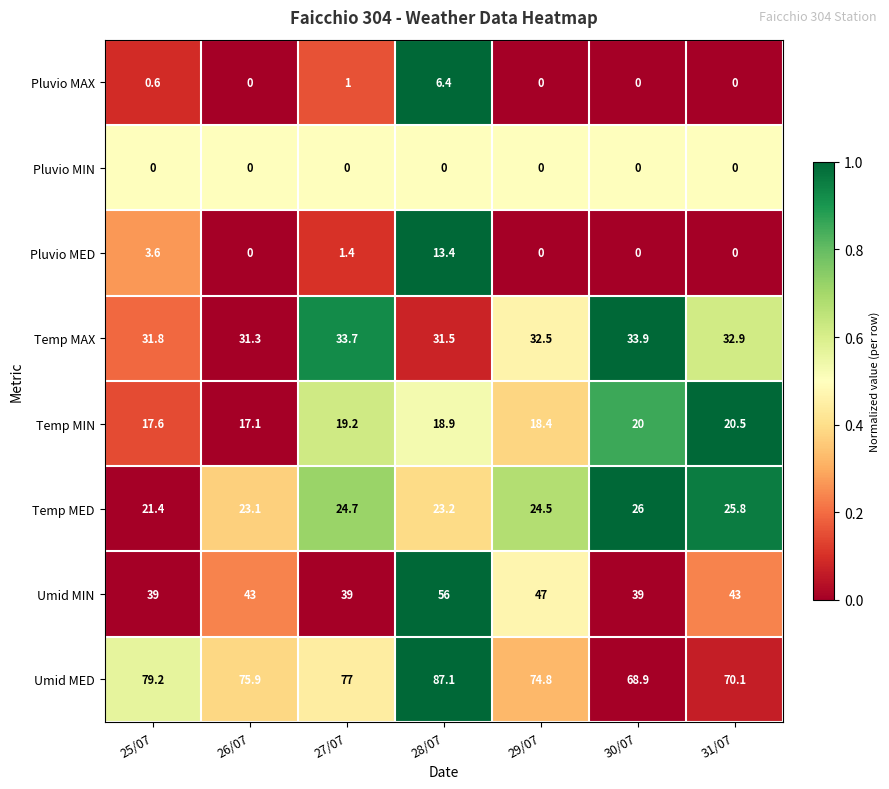

Which series changed the most between 30/07 and 31/07?

Umid MIN